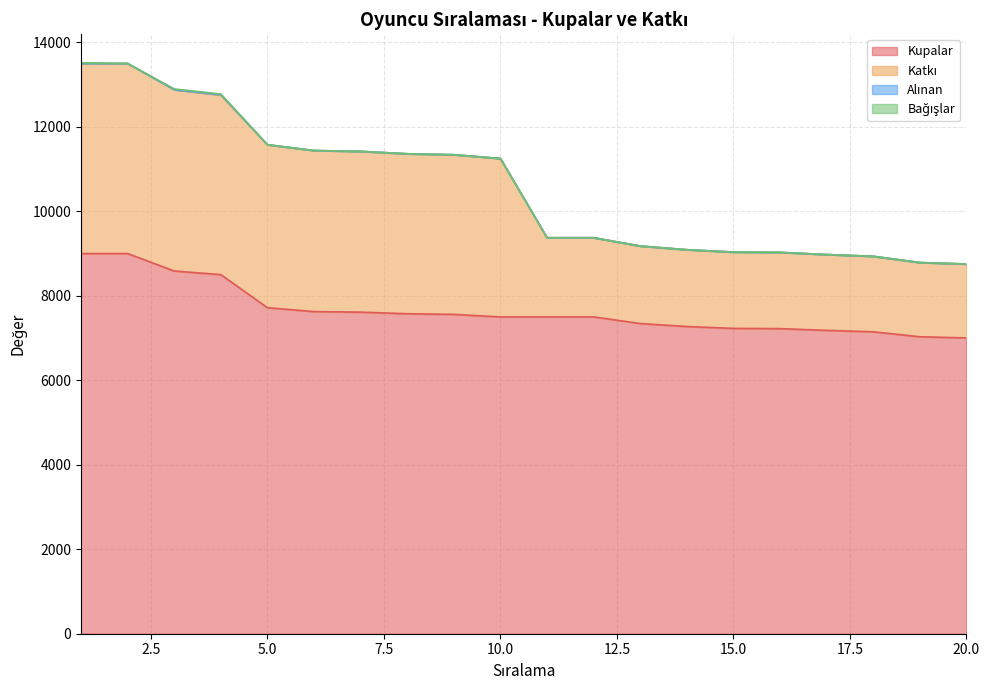

The value of Alınan at 9 is -6. True or false?

False